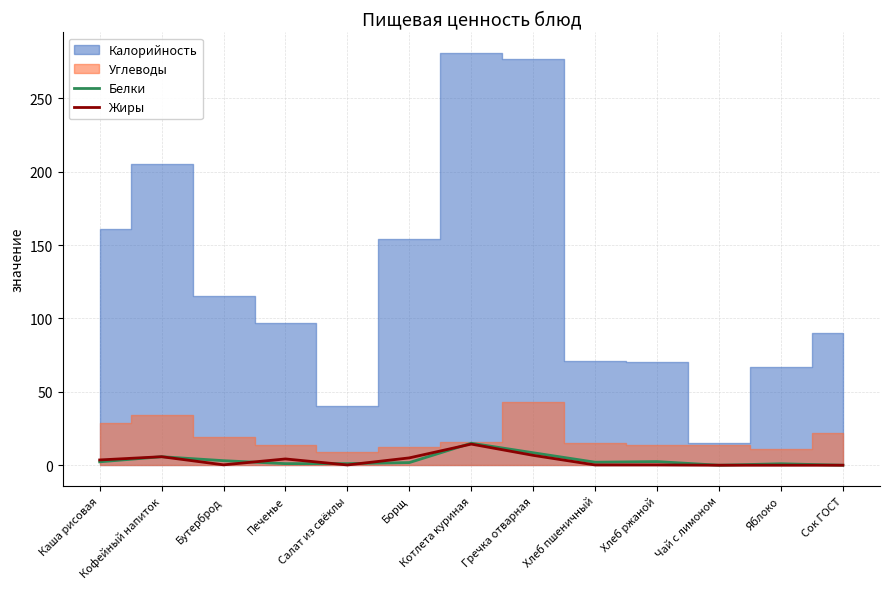

Read the Жиры value at Котлета куриная.

14.4